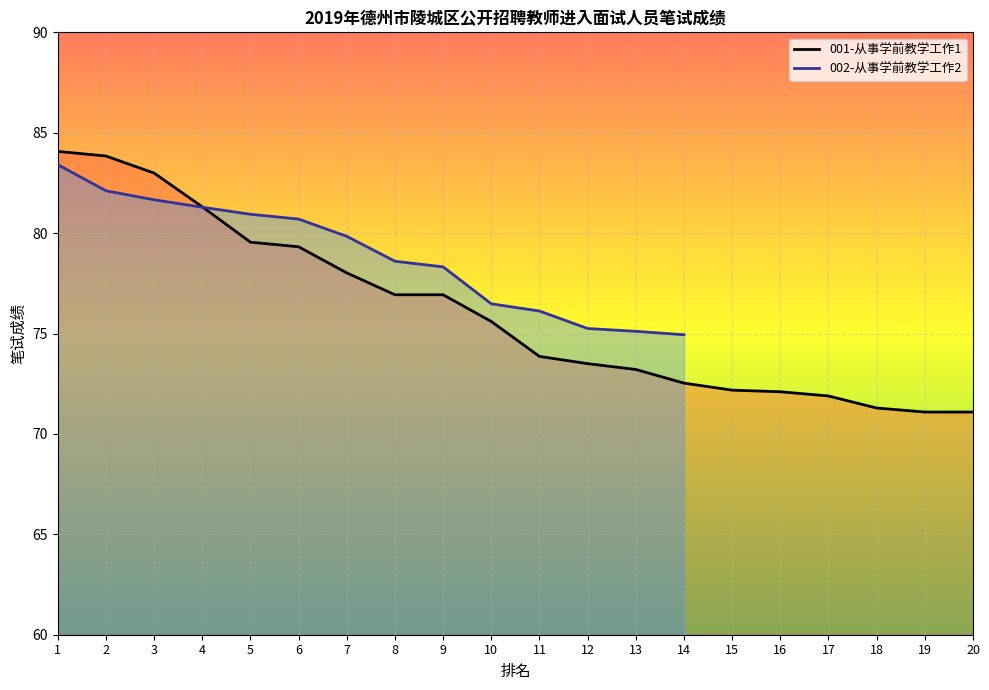

What is the highest value of the 001-从事学前教学工作1 series?

84.1